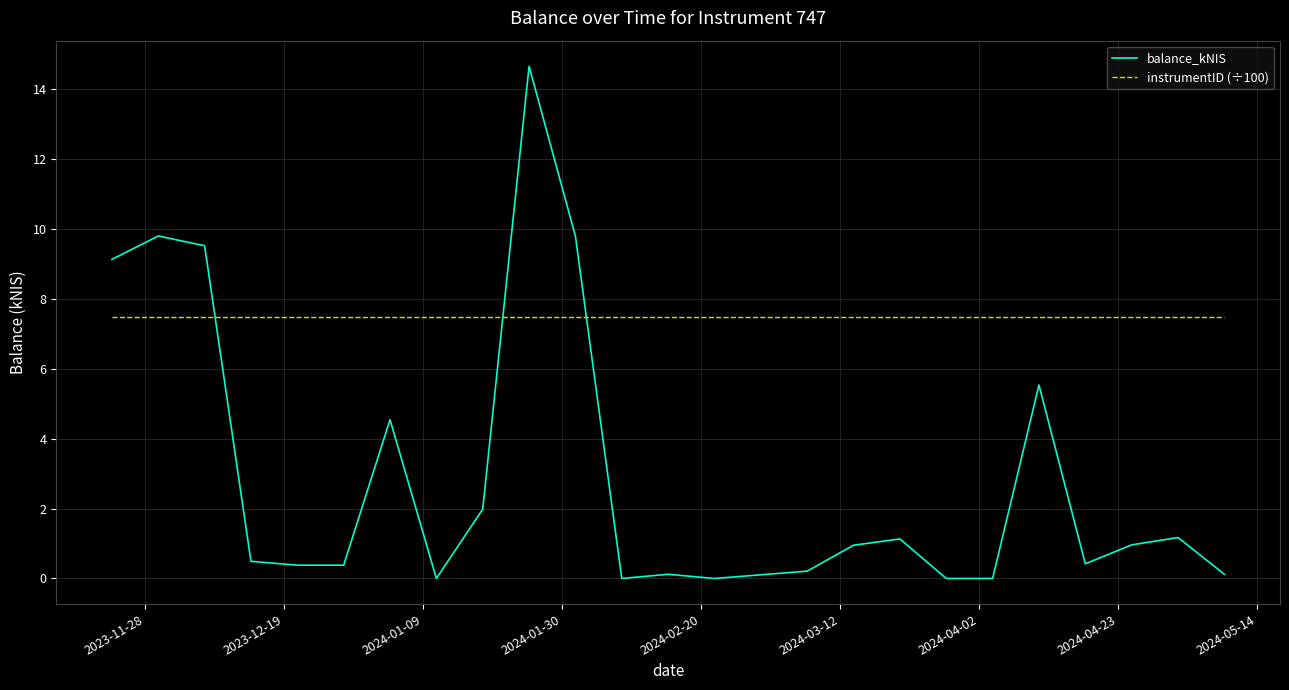

Which series has the largest range (max minus min)?

balance_kNIS